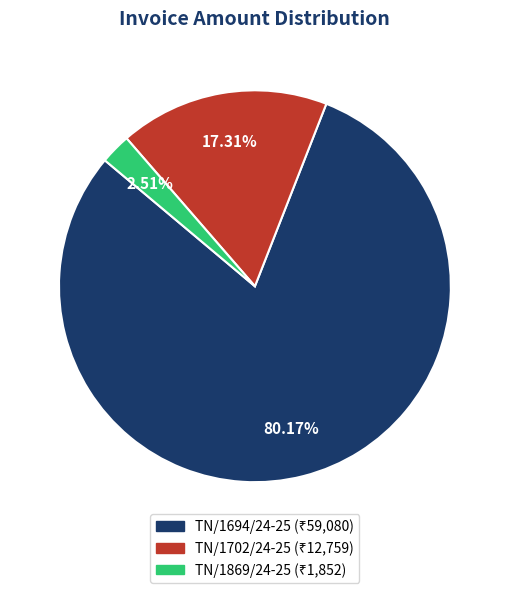

What is the total percentage of TN/1702/24-25 and TN/1694/24-25?

97.5%